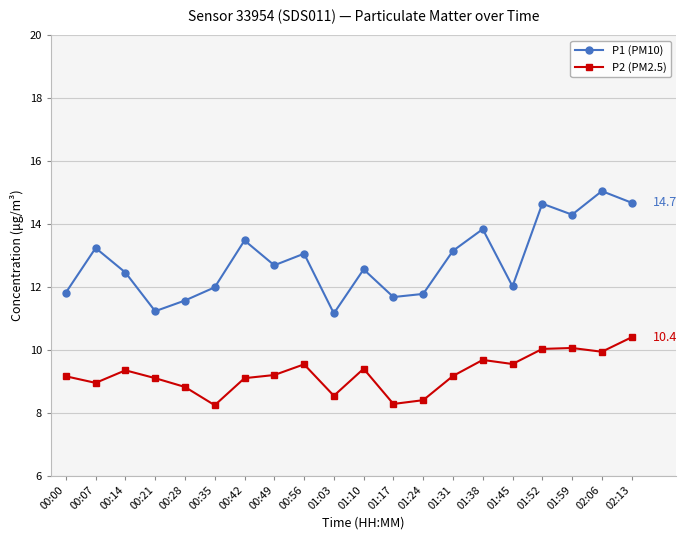

What position from the right is 00:28?

16